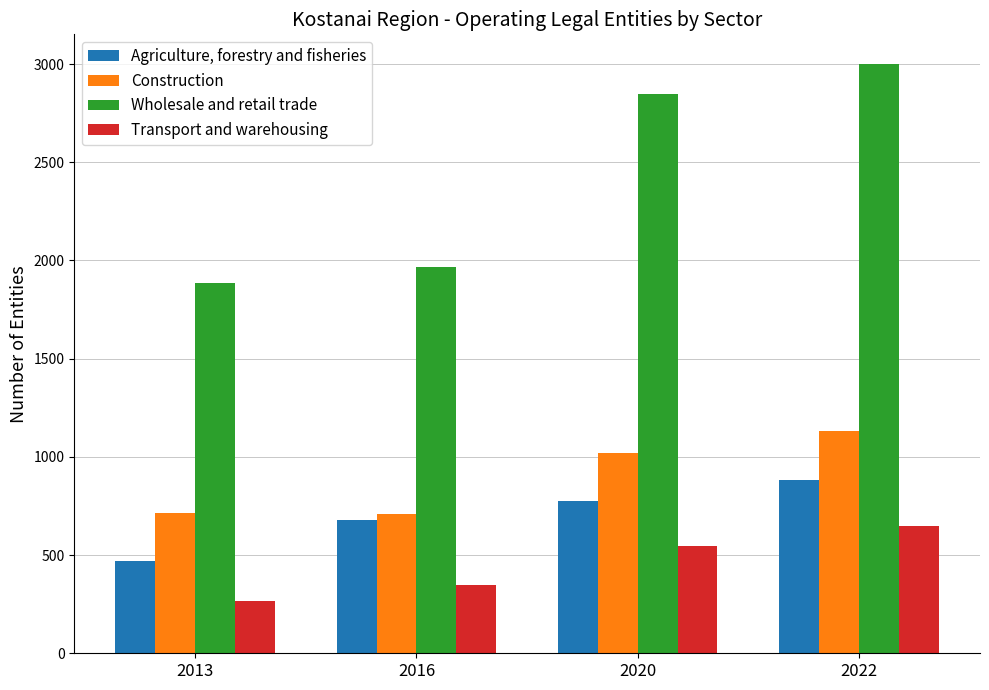

Which series has the largest range (max minus min)?

Wholesale and retail trade